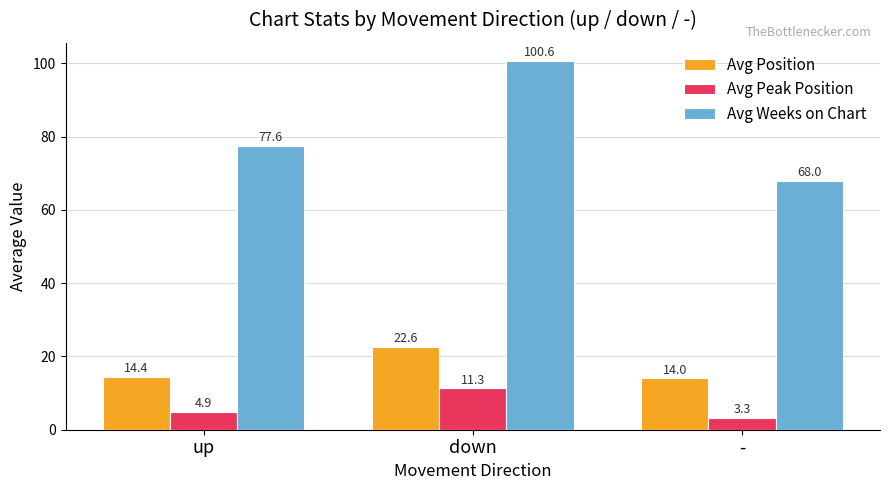

At how many categories does at least one series exceed 51?

3